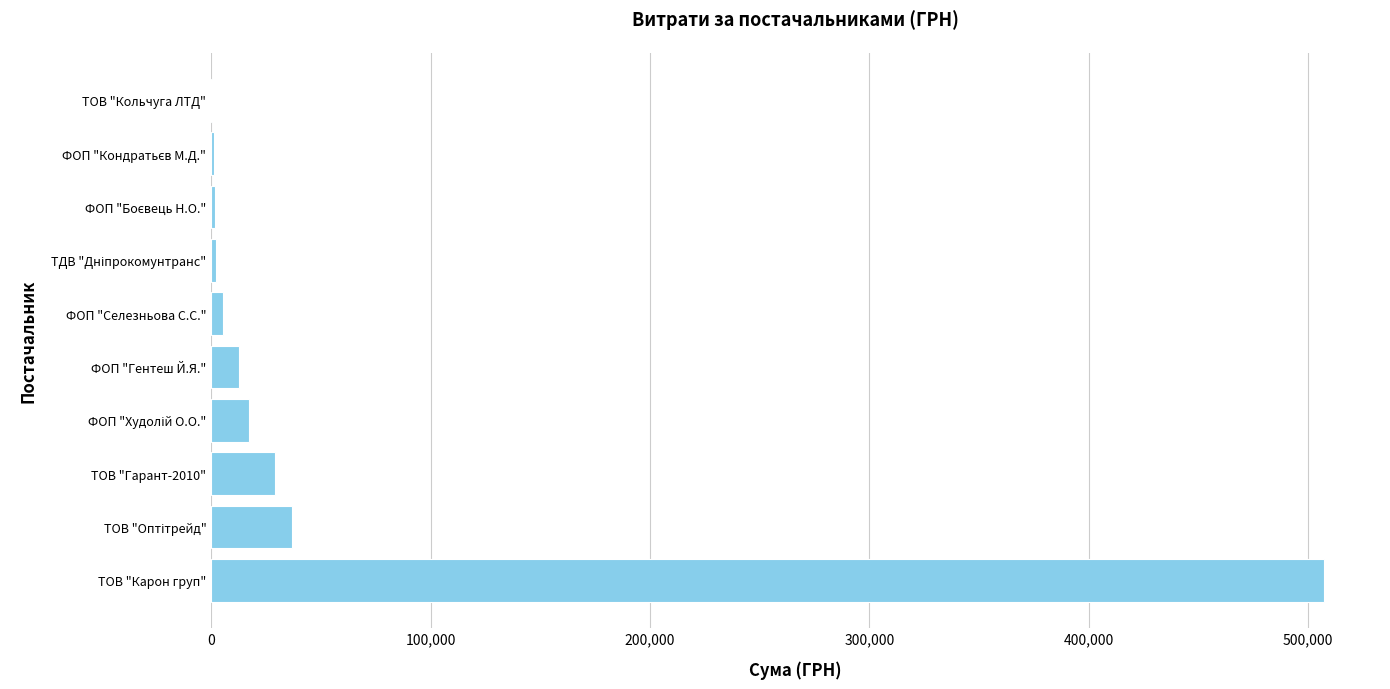

What is the sum of all values?

614509.2